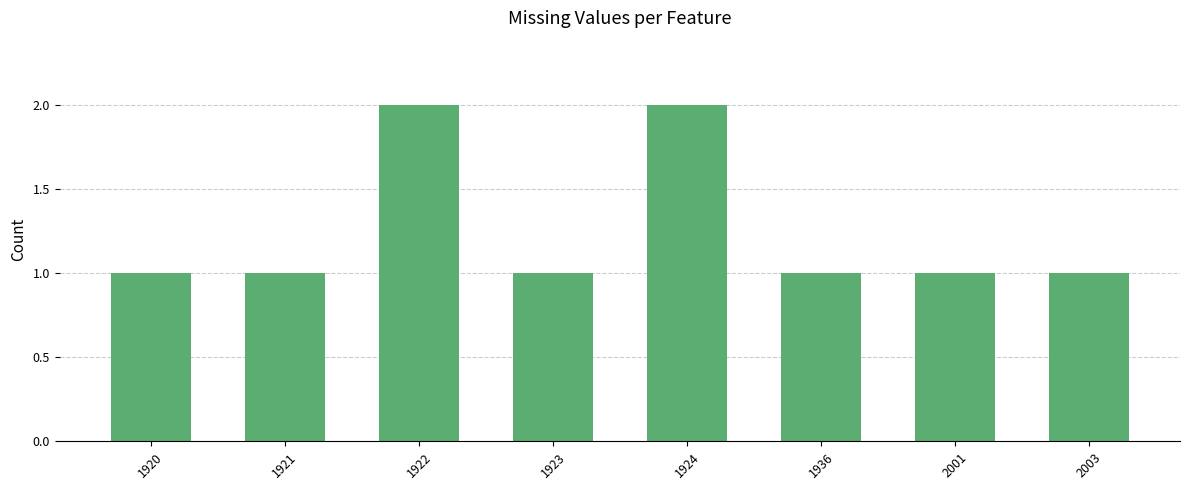

Is it true that the value at 2001 is 2?

False